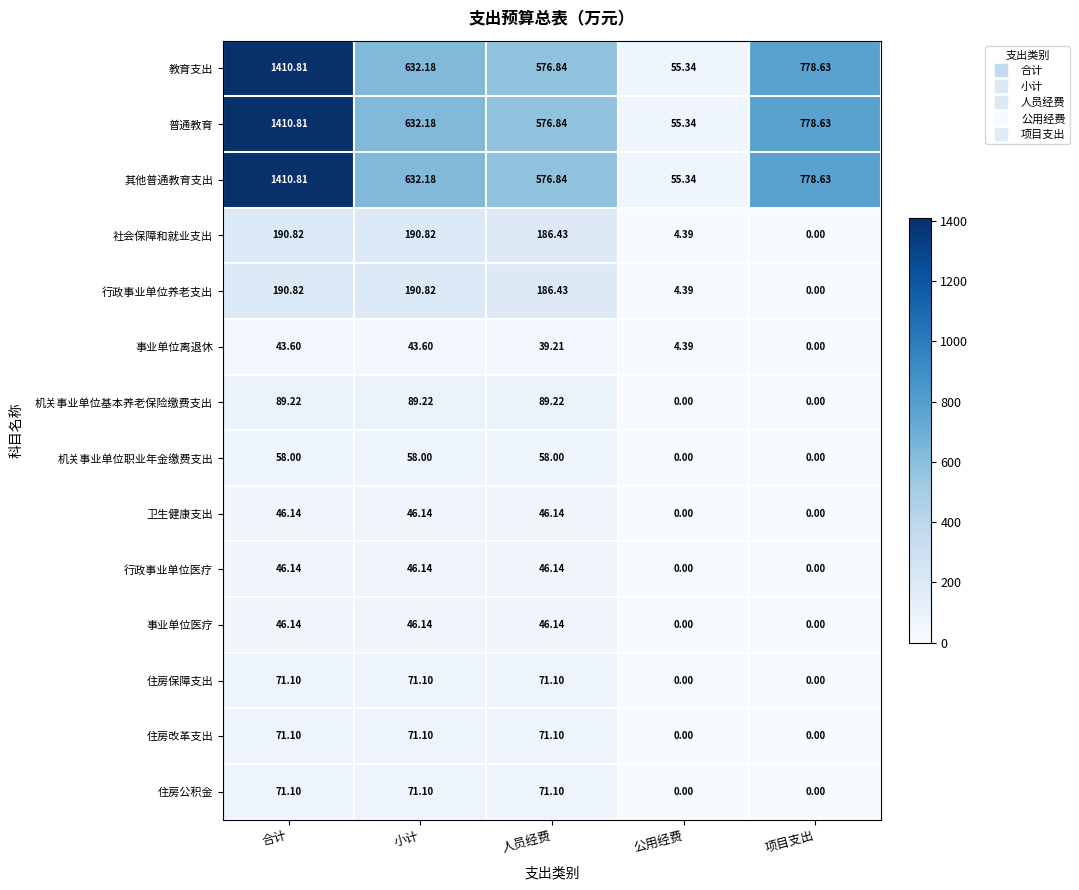

Rank the categories by 普通教育 value from lowest to highest.

公用经费, 人员经费, 小计, 项目支出, 合计